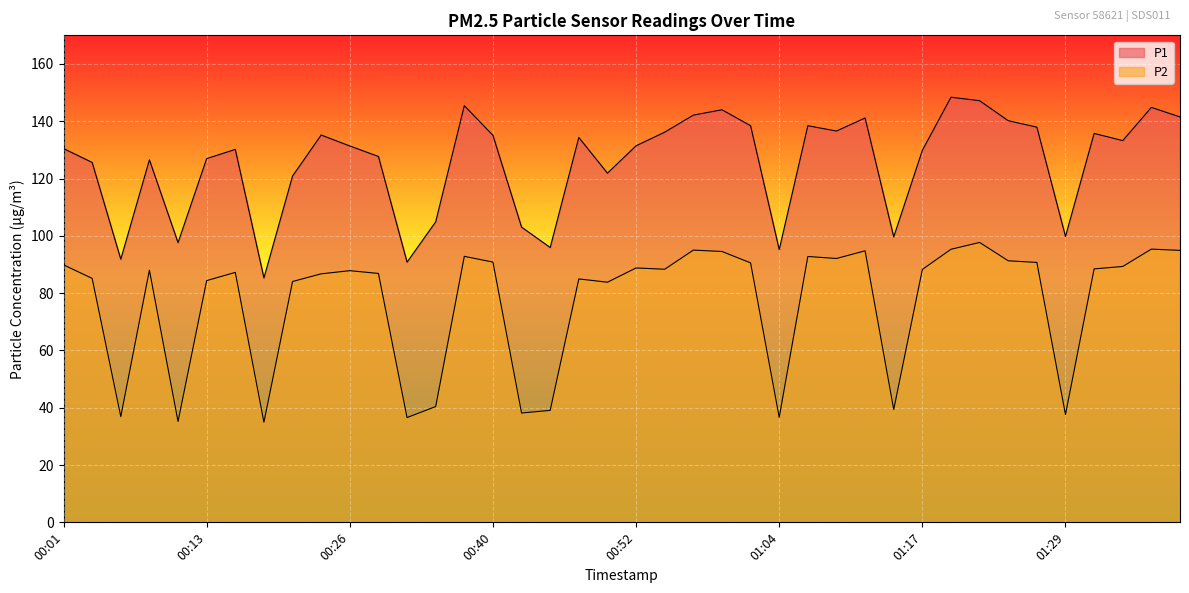

True or false: P2 and P1 intersect in this chart.

False